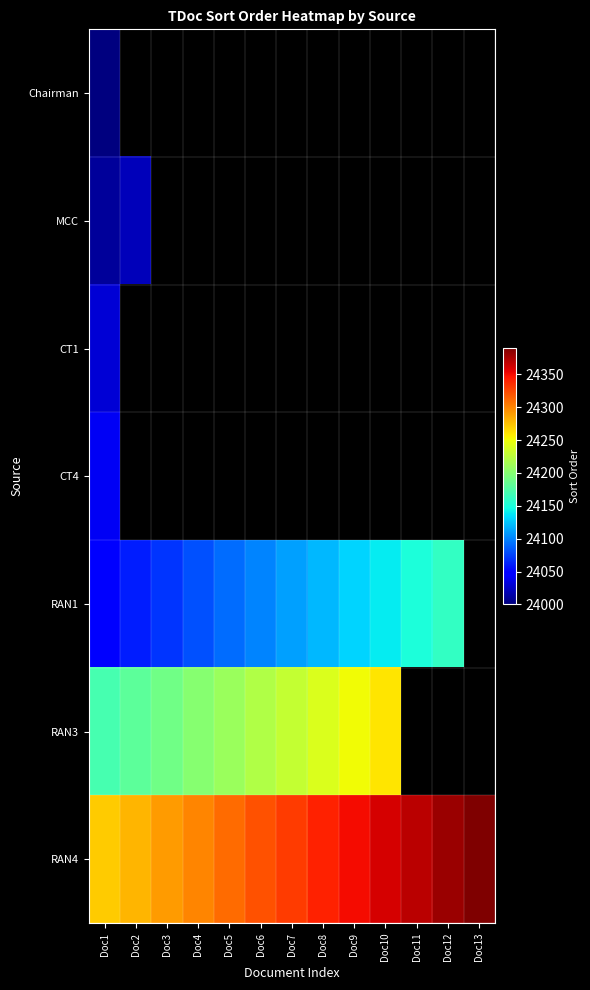

Which series has the largest range (max minus min)?

RAN4